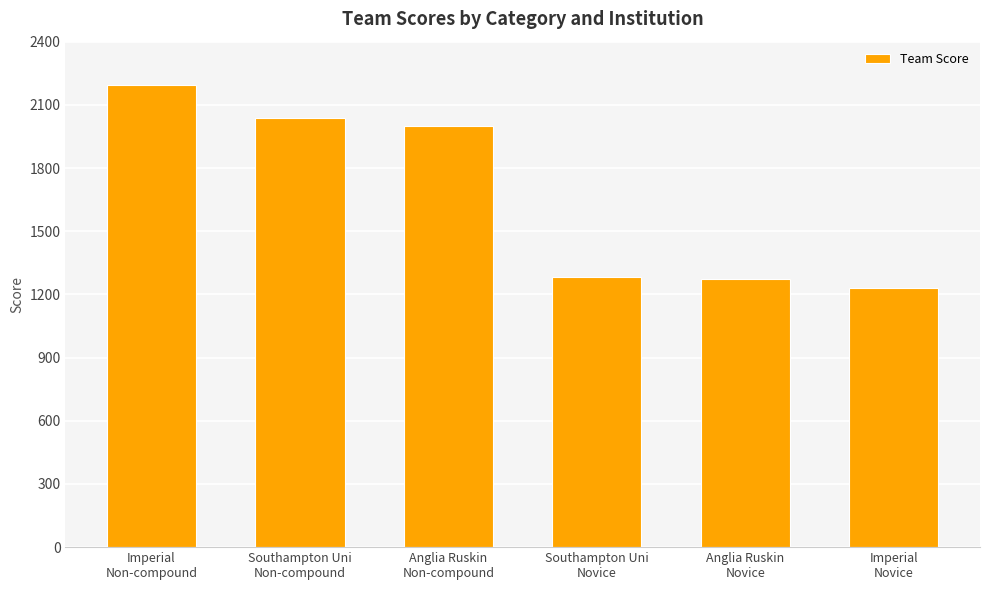

The chart shows a value of 753 at Southampton Uni
Non-compound. True or false?

False